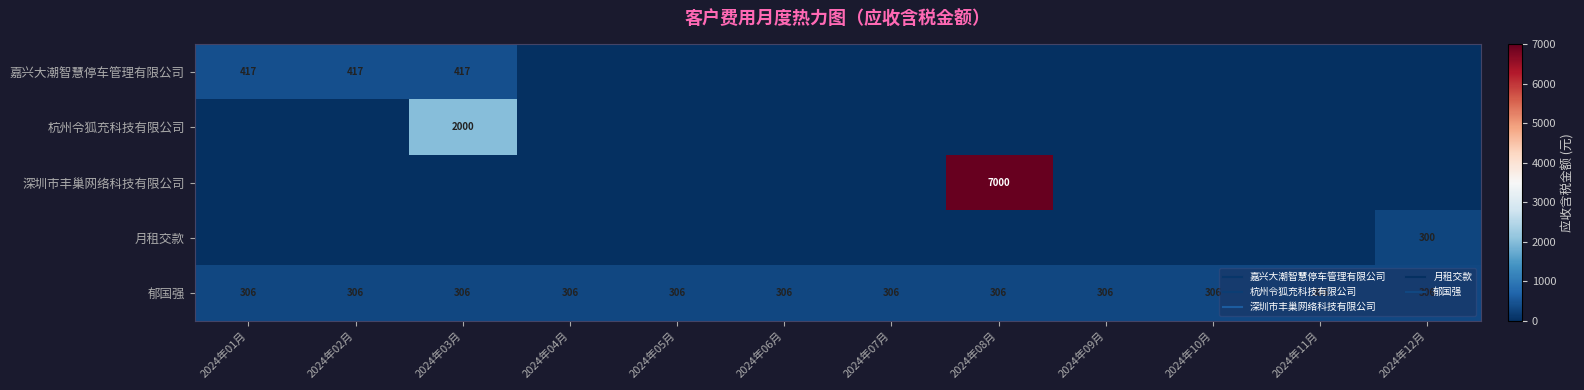

What is the total value across all series at 2024年09月?

306.5